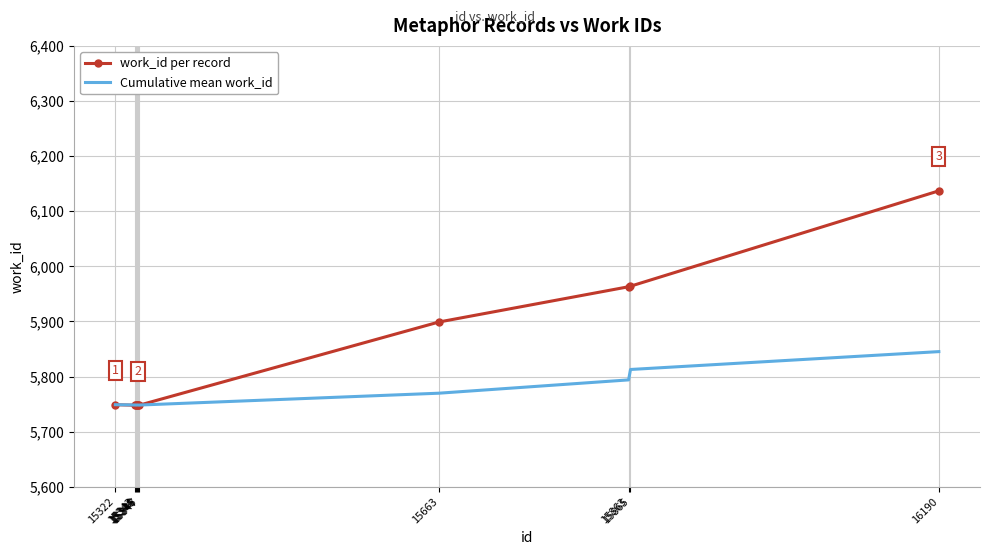

What is the lowest value of the Cumulative mean work_id series?

5748.3